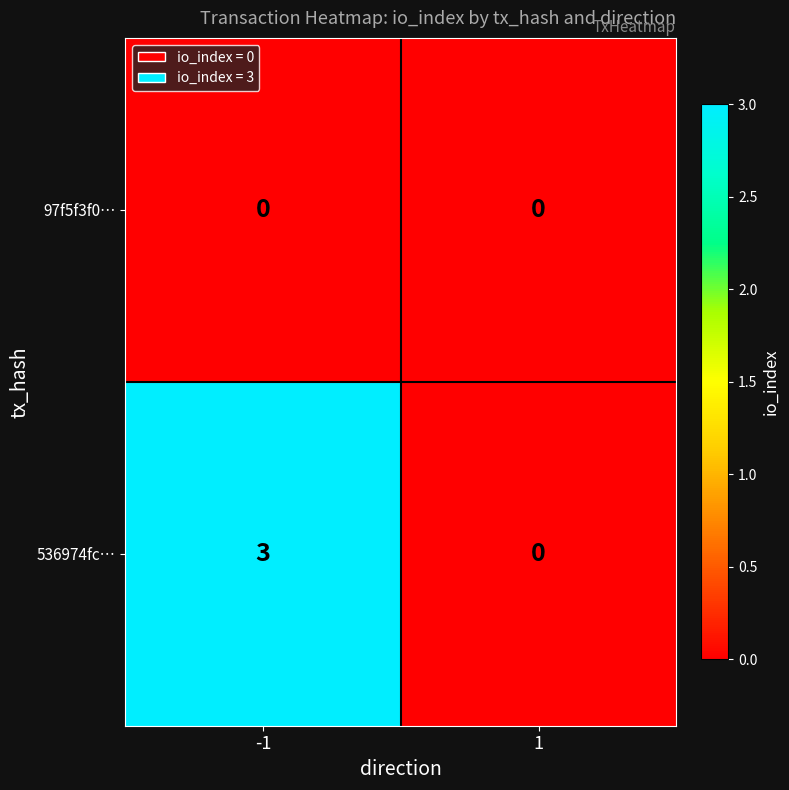

Which series has the largest range (max minus min)?

536974fc…